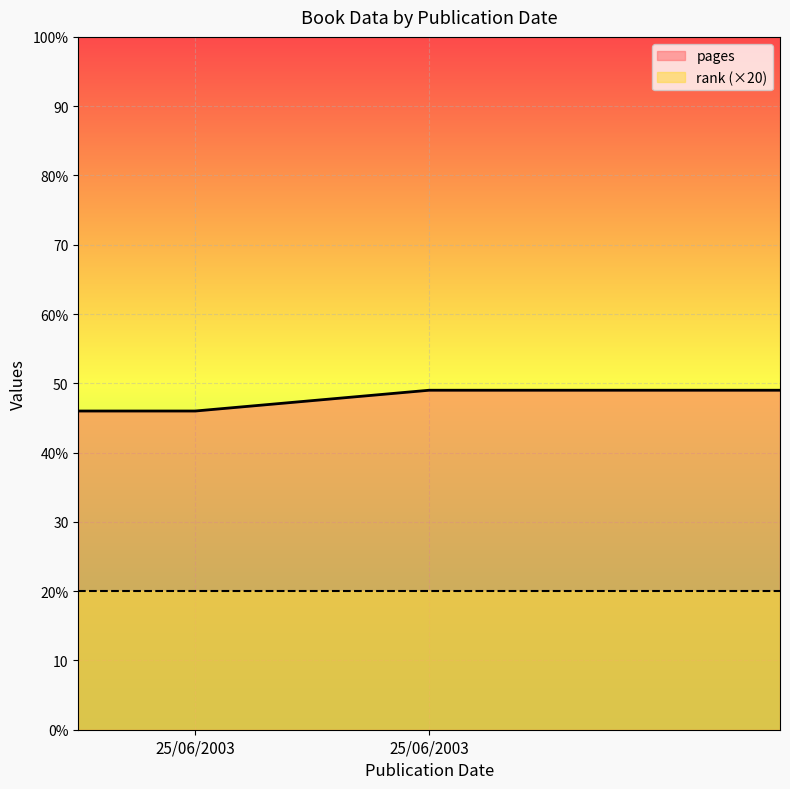

Does the chart display data point markers on the line(s)?

No